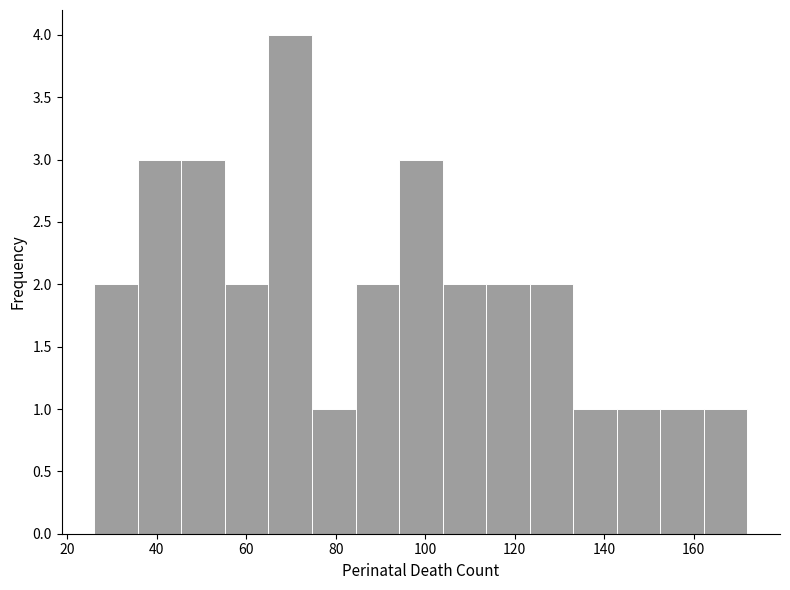

What is the height of the bar covering 114 to 124 on the x-axis? Neither the bar edges nor the heights are printed on the chart, so give them approximately, as read against the axes.

2